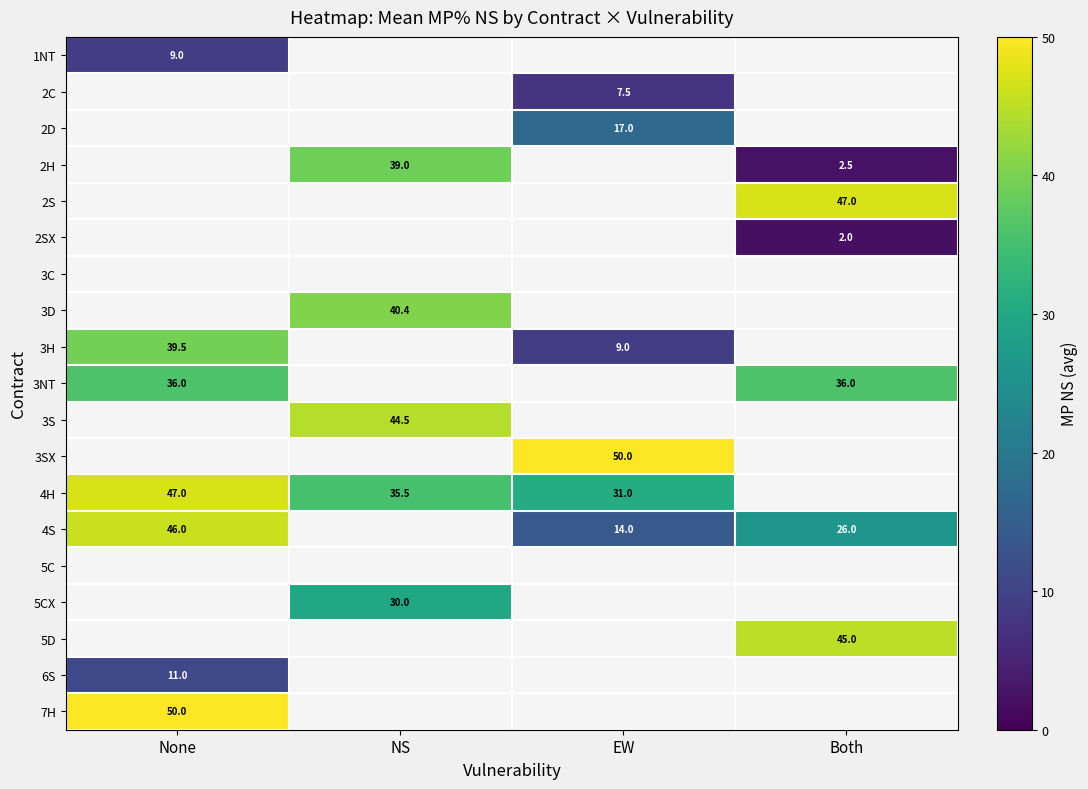

True or false: 3NT has a value of 36.0 at Both.

True